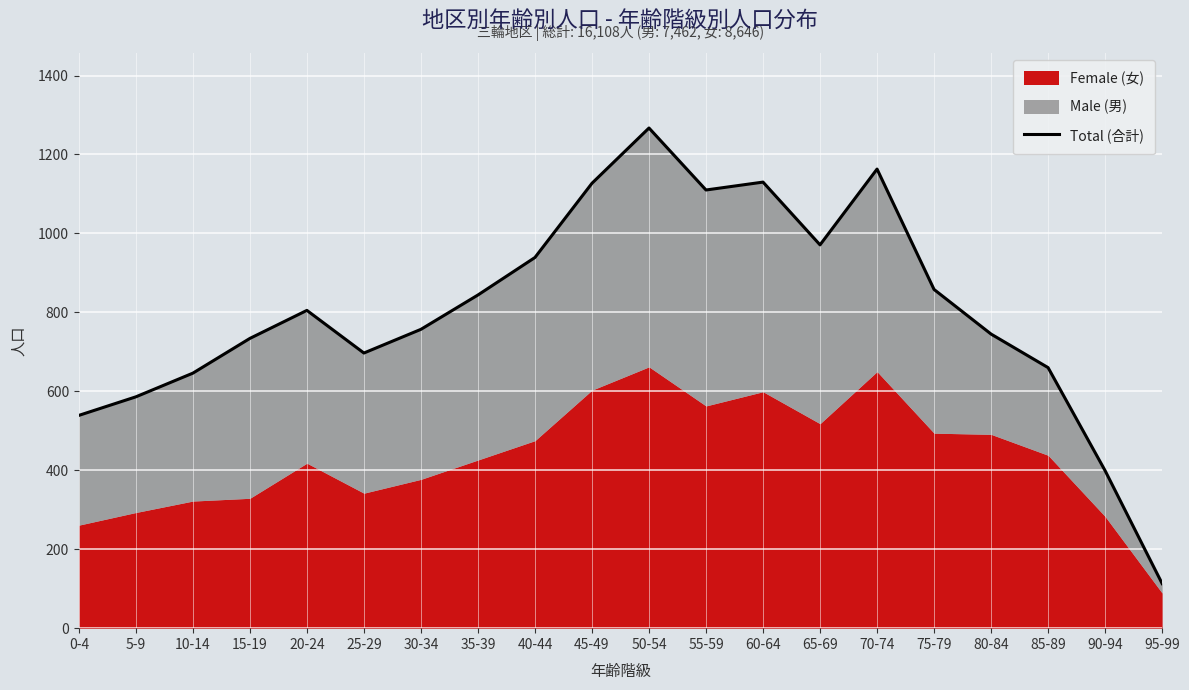

Rank the categories by value from lowest to highest.

95-99, 90-94, 0-4, 5-9, 10-14, 85-89, 25-29, 15-19, 80-84, 30-34, 20-24, 35-39, 75-79, 40-44, 65-69, 55-59, 45-49, 60-64, 70-74, 50-54